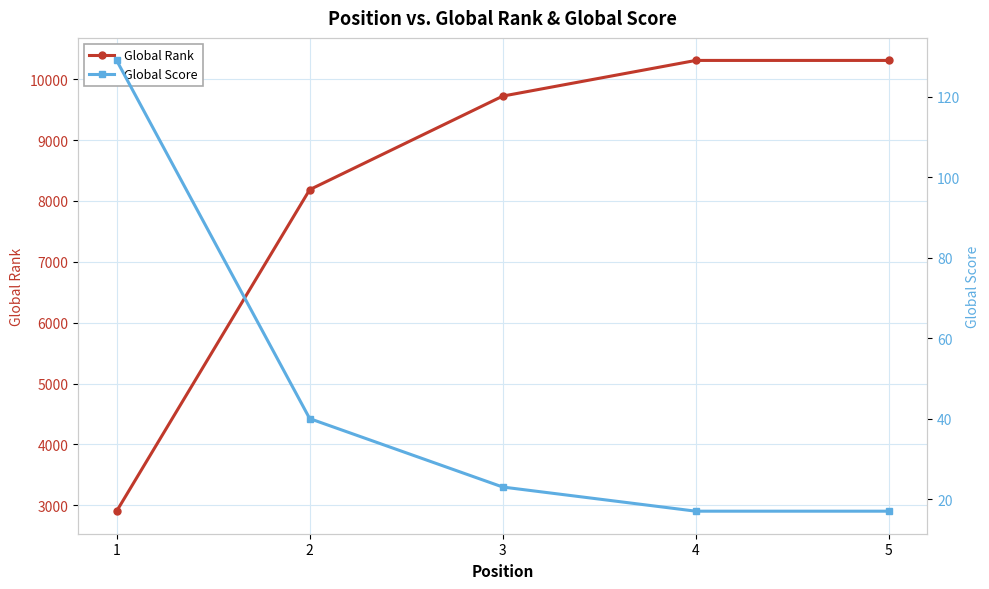

At which label is Global Score closest to 73?

2